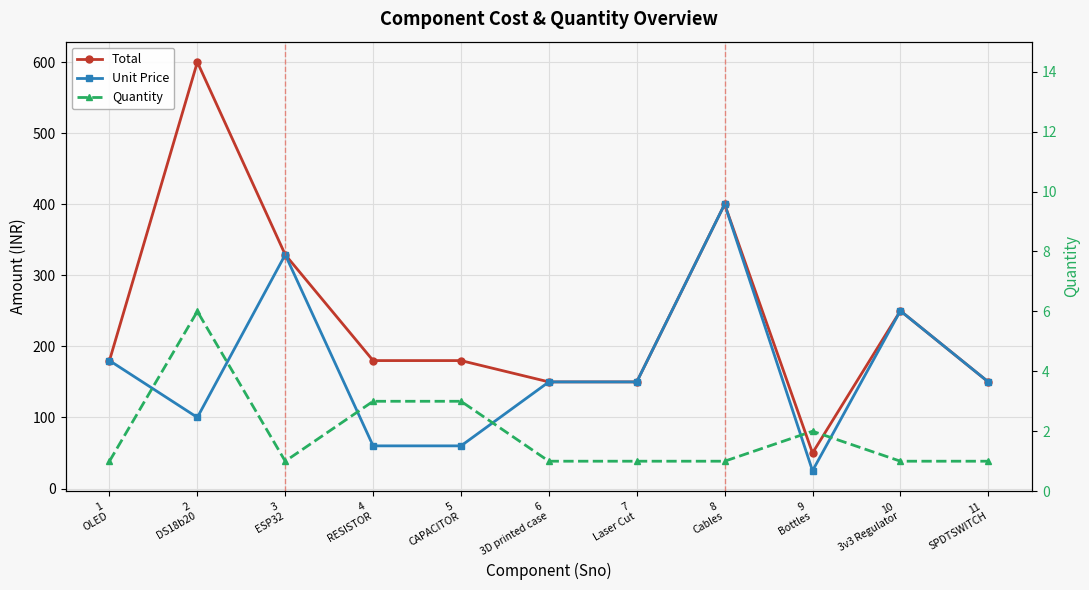

List the series in order of their peak value, lowest first.

Quantity, Unit Price, Total